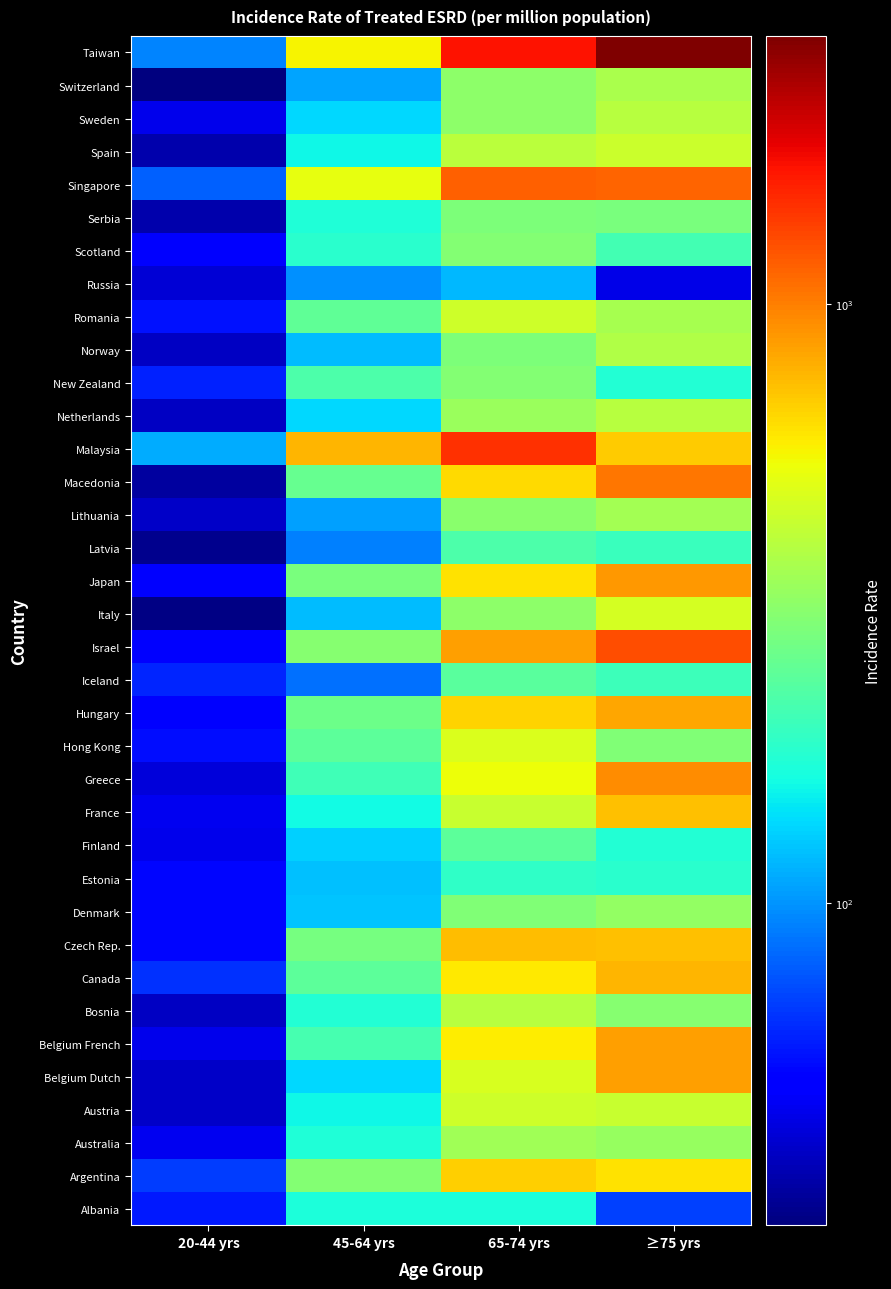

Count the number of categories in the chart.

4